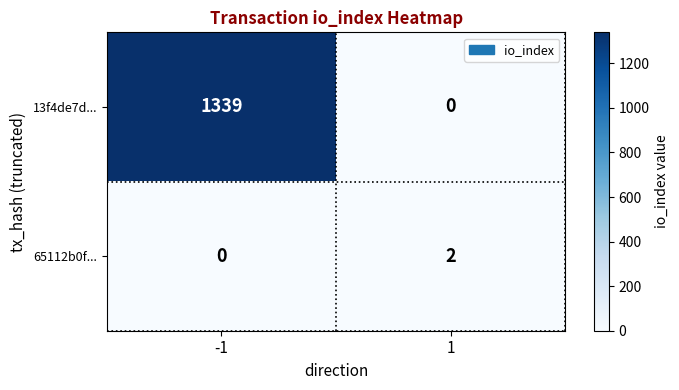

Rank the series by their average value, from highest to lowest.

13f4de7d..., 65112b0f...